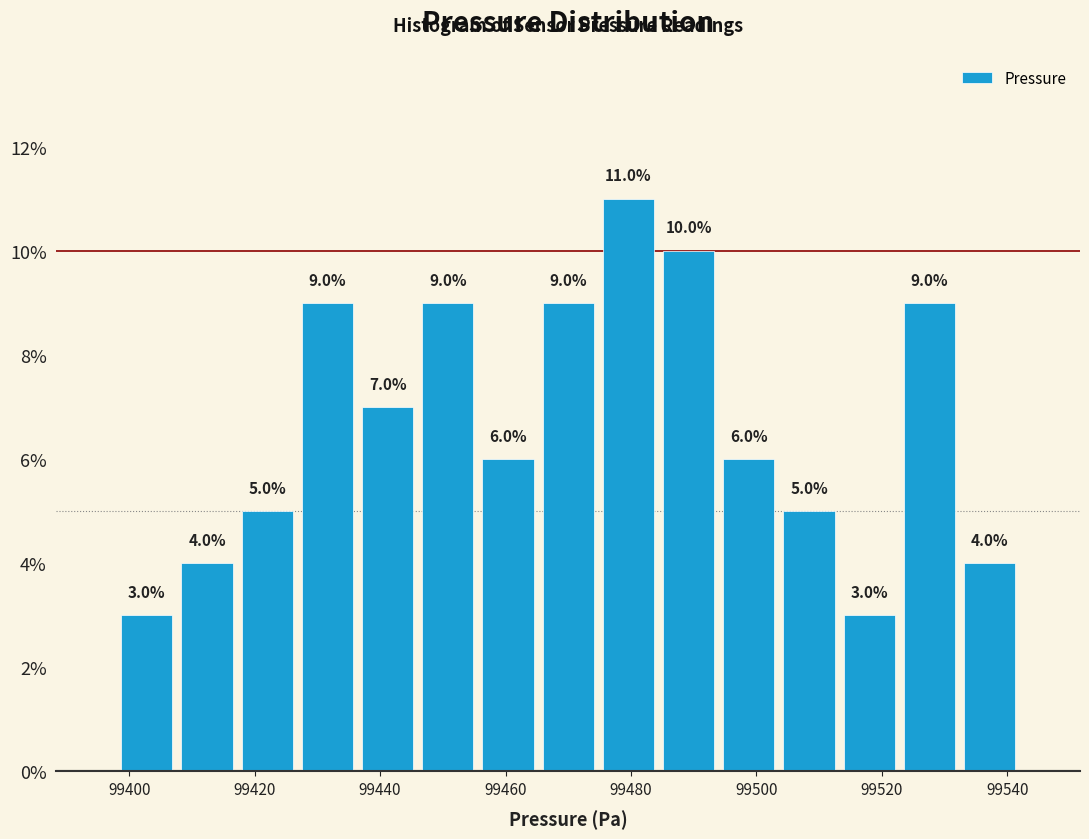

What is the height of the bar covering 99474.8 to 99484.4 on the x-axis? The bar edges are not printed on the chart, so give them approximately, as read against the axis.

11.0